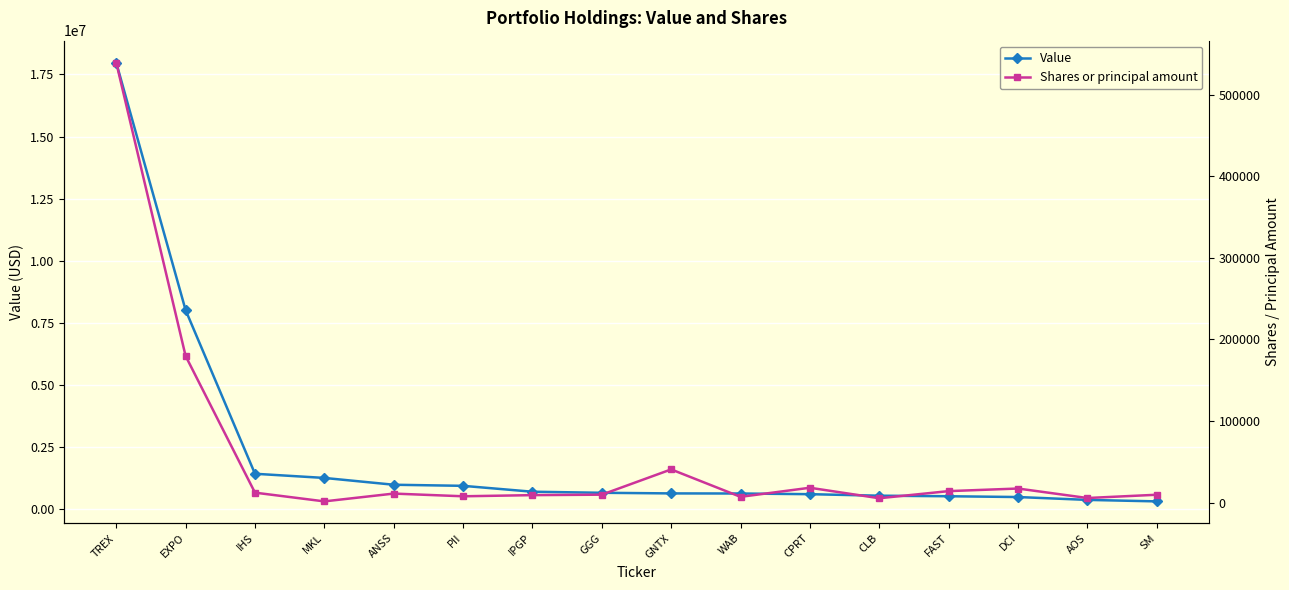

The value of Shares or principal amount at IPGP is 9215. True or false?

True